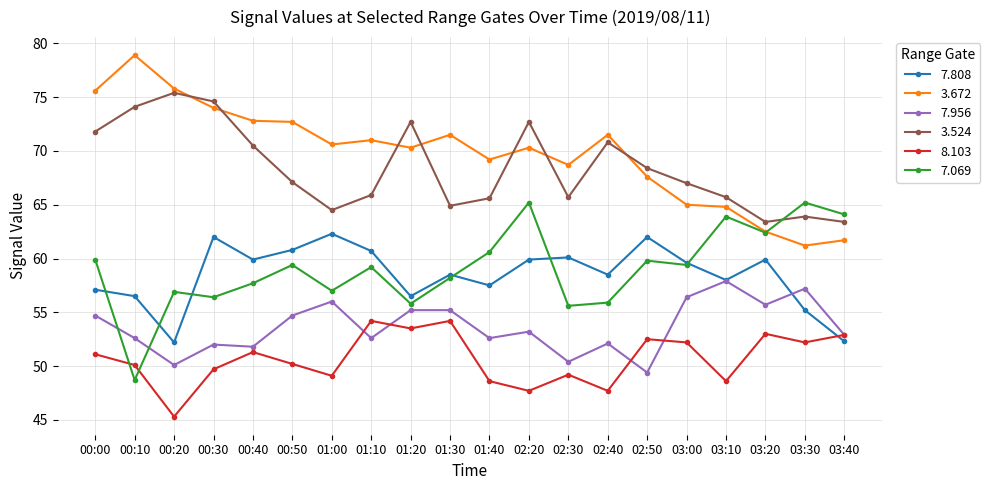

Rank the series at 01:40 from highest to lowest value.

3.672, 3.524, 7.069, 7.808, 7.956, 8.103